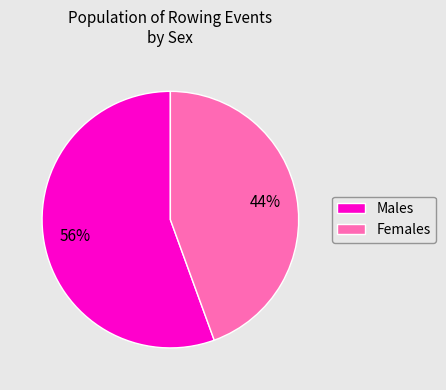

Rank the categories by value from highest to lowest.

Males, Females